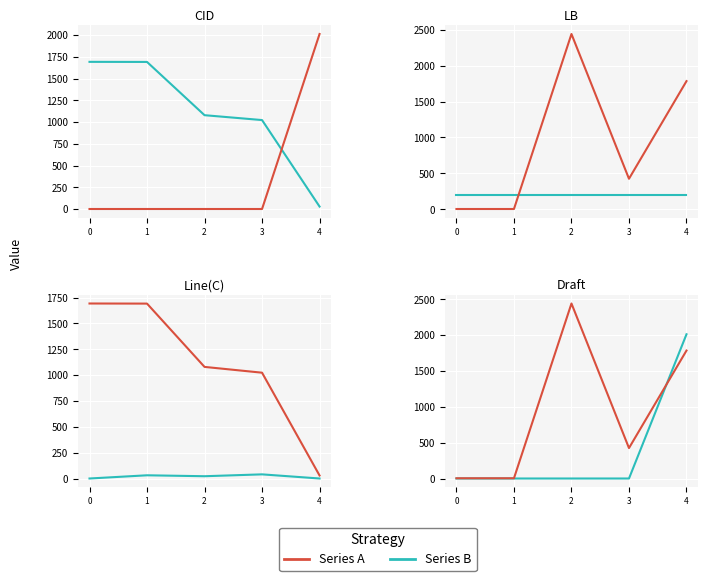

The value of Line(C) at 2 is 4.6. True or false?

False